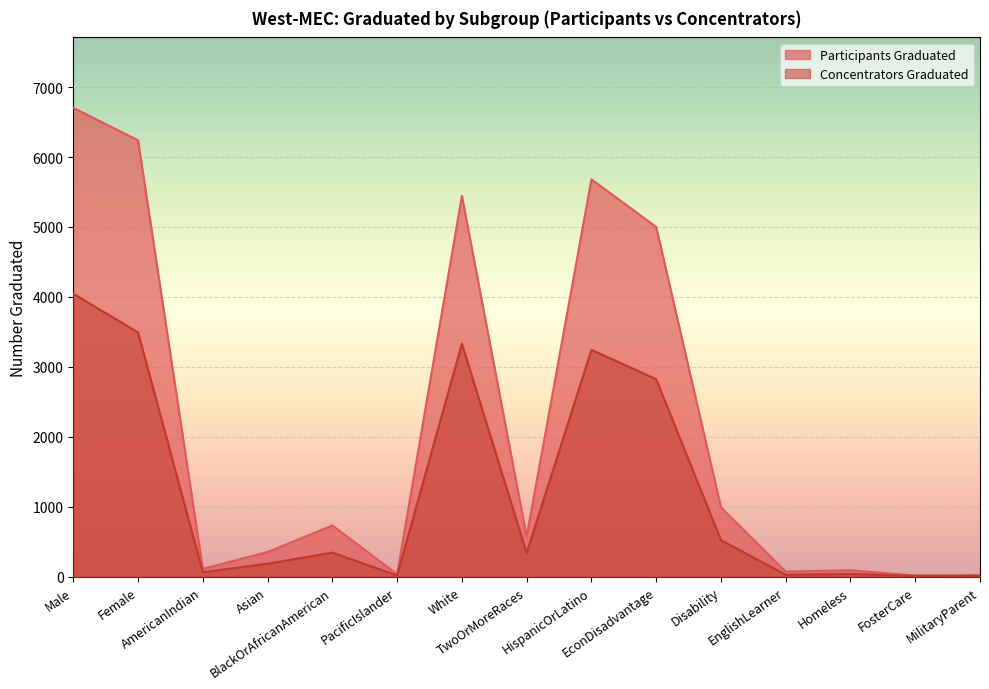

How many lines are shown in the chart?

2